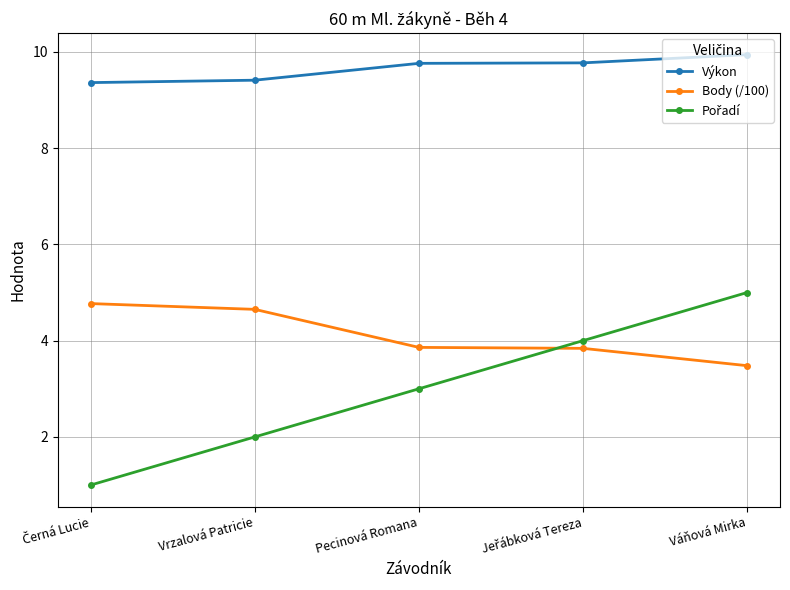

Does the chart have visible grid lines?

Yes